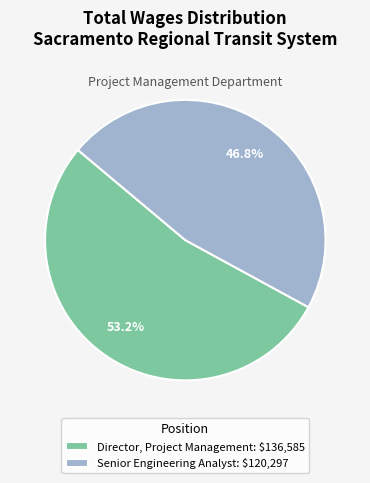

Does any single category account for the majority?

Yes